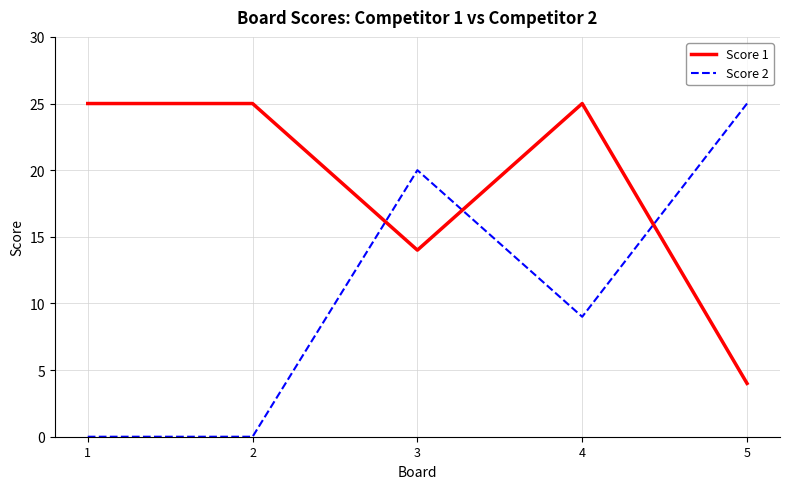

True or false: Score 1 and Score 2 cross at least once.

True